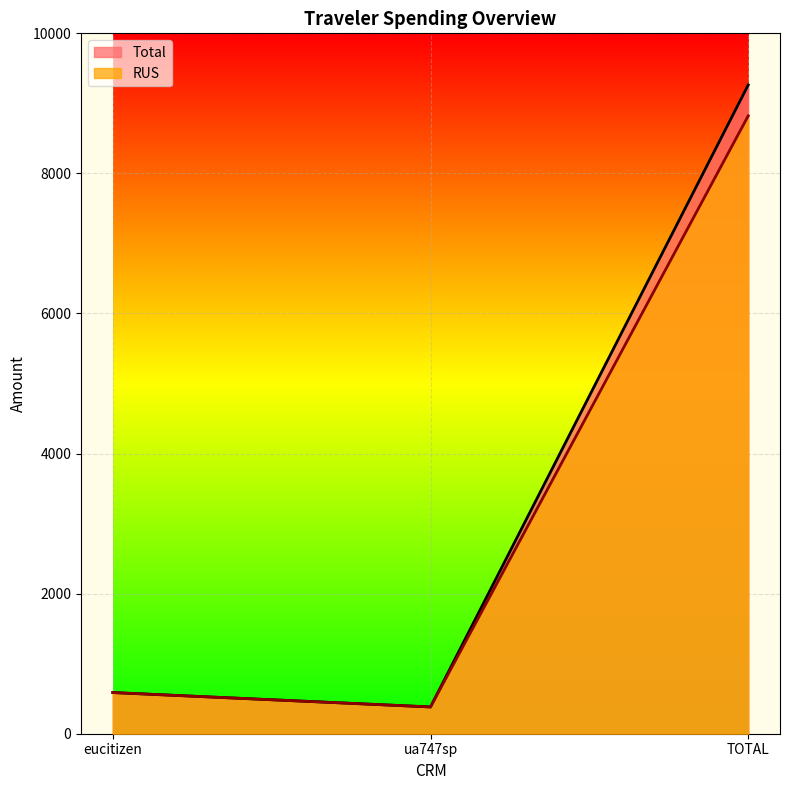

Is it true that RUS equals 13104.7 at TOTAL?

False